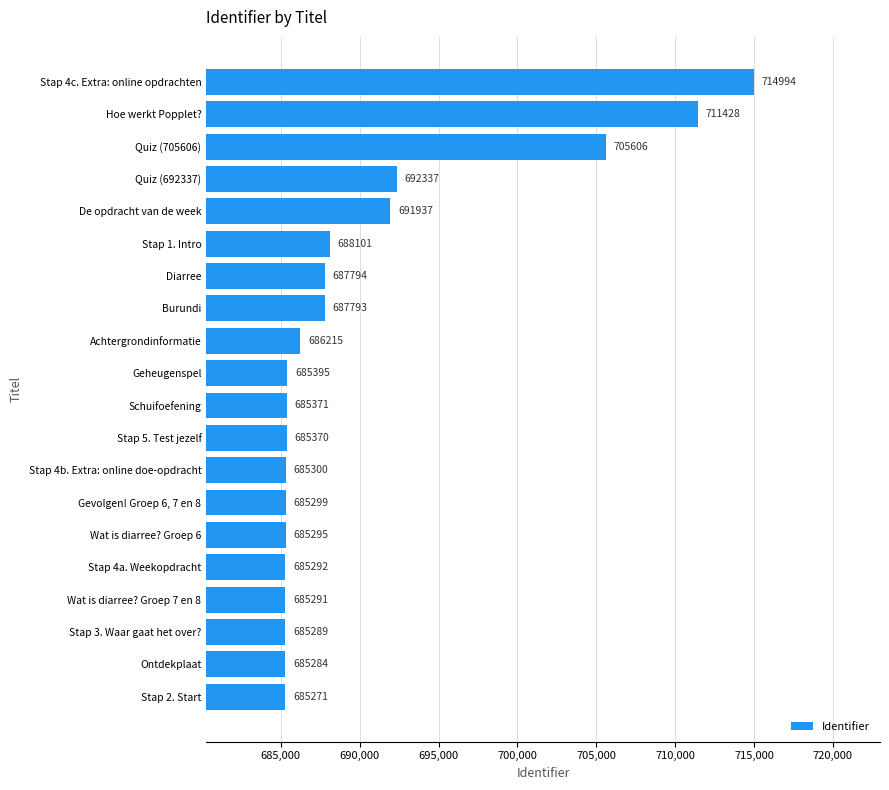

Is it true that the value at Geheugenspel is 355860?

False